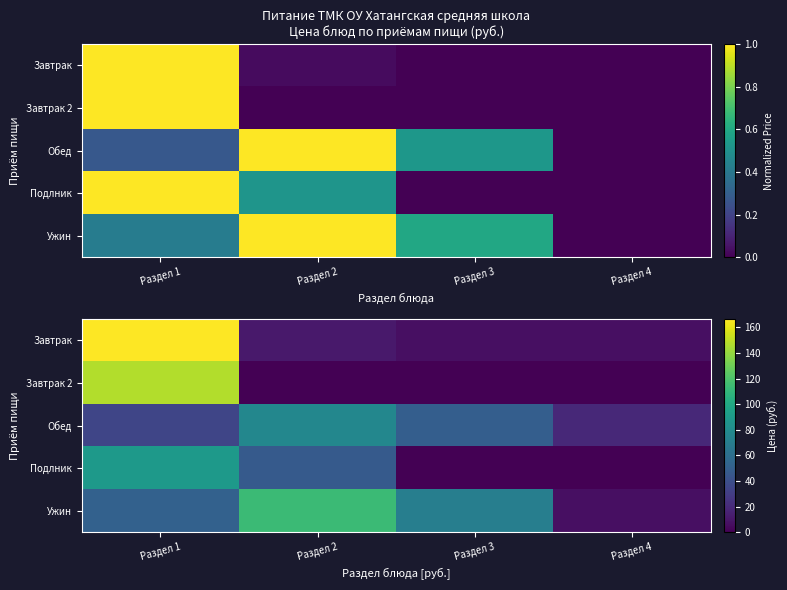

Where is Подлник nearest to the value 45?

Раздел 2